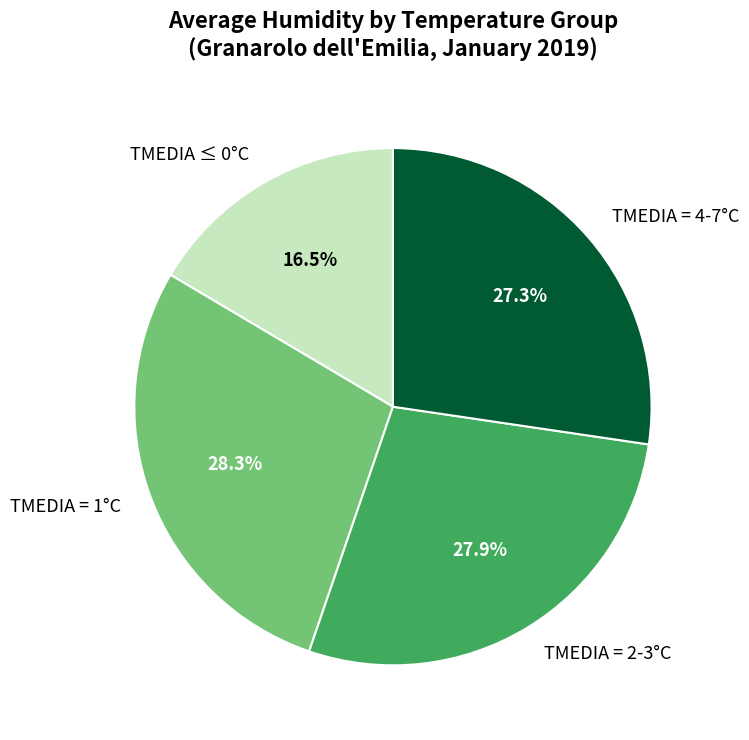

Is there a majority slice in this chart?

No